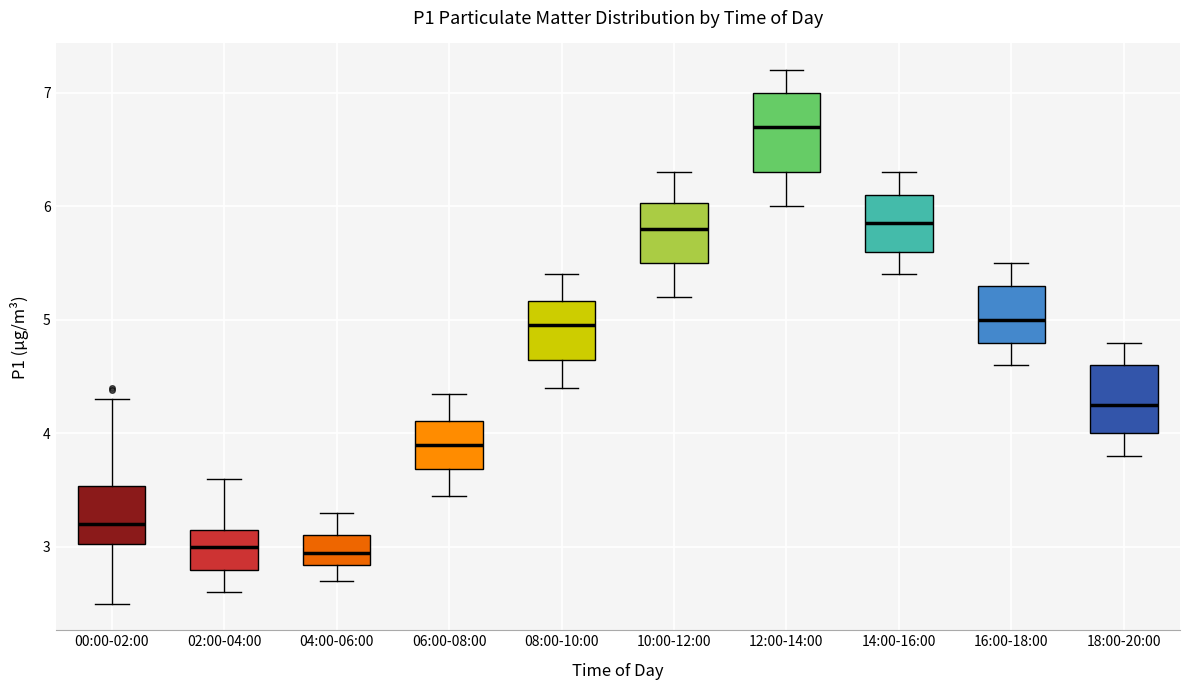

Reading left to right, transcribe this box plot: for each box, give where its median line is, the range the box spans, and where its two whiskers end, as read against the y-axis. The values are not printed on the chart, so give them approximately, as read against the axis.

00:00-02:00: median 3.2, box 3.0 to 3.5, whiskers 2.5 to 4.3
02:00-04:00: median 3.0, box 2.8 to 3.2, whiskers 2.6 to 3.6
04:00-06:00: median 3.0, box 2.8 to 3.1, whiskers 2.7 to 3.3
06:00-08:00: median 3.9, box 3.7 to 4.1, whiskers 3.5 to 4.4
08:00-10:00: median 5.0, box 4.7 to 5.2, whiskers 4.4 to 5.4
10:00-12:00: median 5.8, box 5.5 to 6.0, whiskers 5.2 to 6.3
12:00-14:00: median 6.7, box 6.3 to 7.0, whiskers 6.0 to 7.2
14:00-16:00: median 5.9, box 5.6 to 6.1, whiskers 5.4 to 6.3
16:00-18:00: median 5.0, box 4.8 to 5.3, whiskers 4.6 to 5.5
18:00-20:00: median 4.3, box 4.0 to 4.6, whiskers 3.8 to 4.8